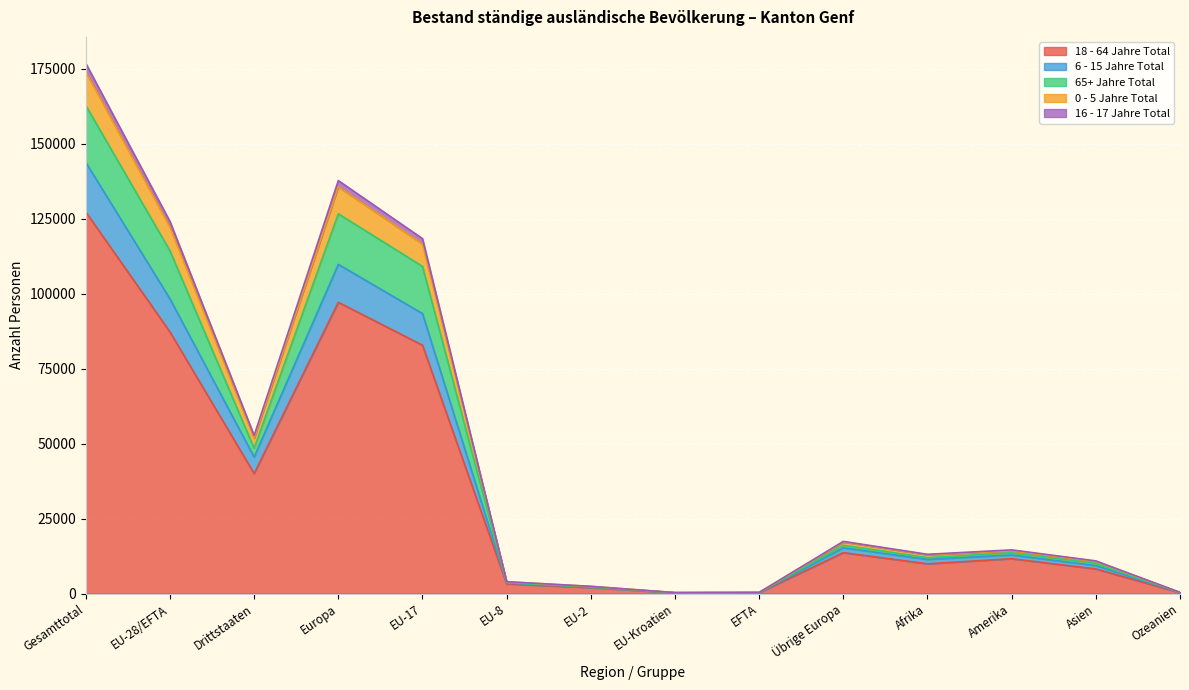

Reading right to left, extract all data points from this chart.

18 - 64 Jahre Total: 279	8204	11620	9912	13639	268	238	1995	3219	82799	97108	40001	87220	127221
6 - 15 Jahre Total: 324	9318	12864	11378	15248	295	253	2150	3501	93350	109747	45509	98250	143759
65+ Jahre Total: 363	10050	13597	11963	16082	348	298	2216	3620	109084	126598	48441	114267	162708
0 - 5 Jahre Total: 383	10690	14257	12912	17173	363	306	2380	3909	116540	135621	51814	122199	174013
16 - 17 Jahre Total: 390	10881	14554	13080	17390	368	308	2401	3942	118337	137696	52699	124057	176756